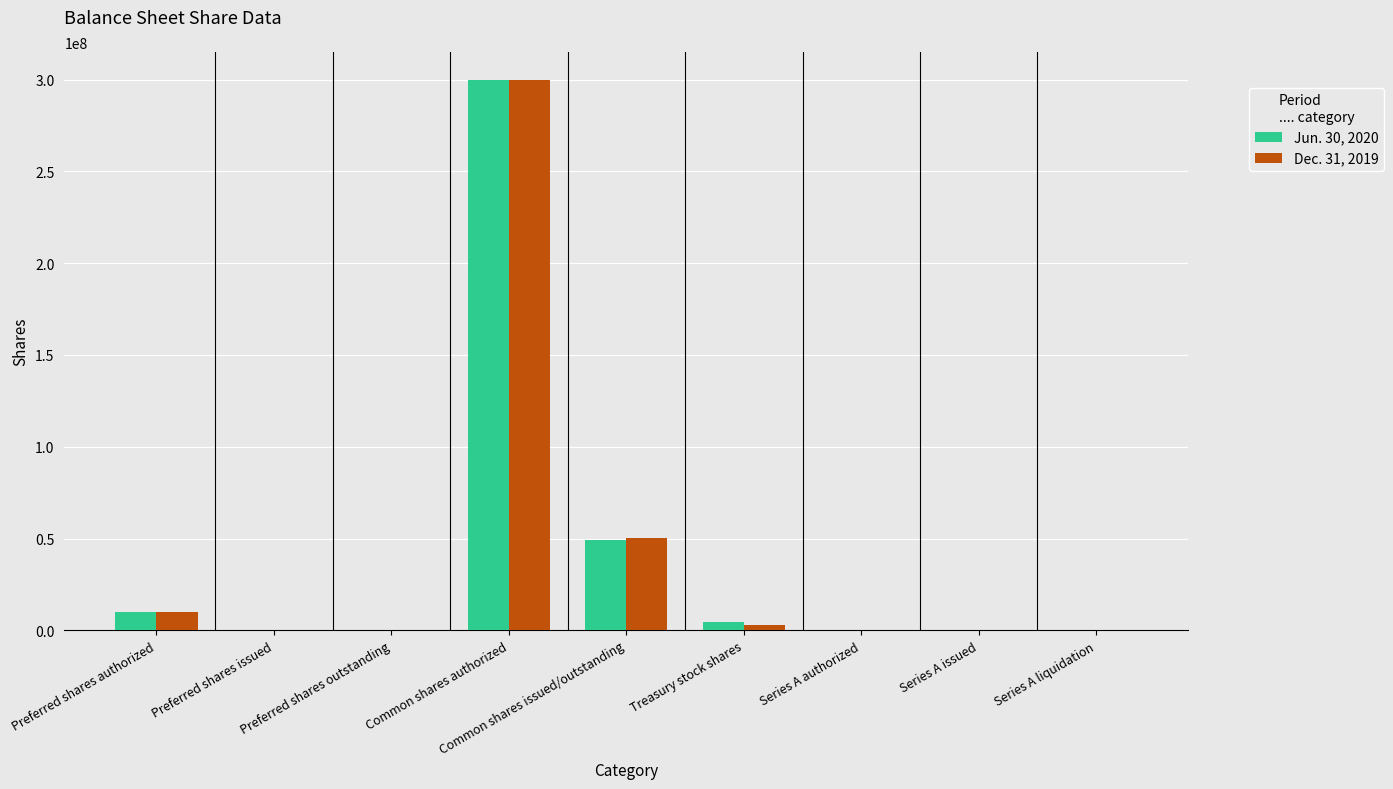

At which category is the sum across all series the highest?

Common shares authorized